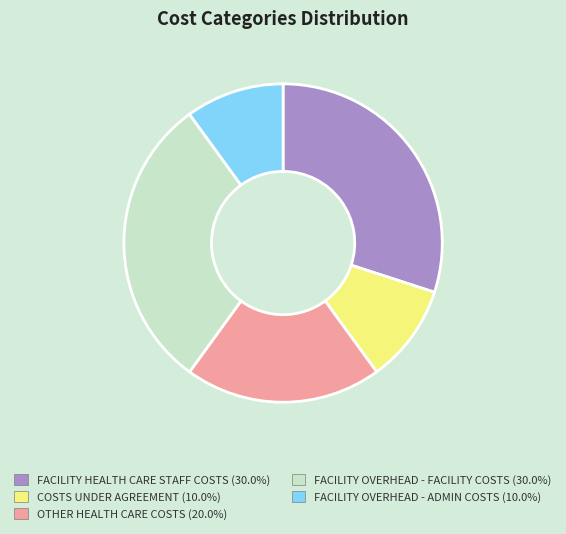

Combined, do FACILITY OVERHEAD - FACILITY COSTS and FACILITY OVERHEAD - ADMIN COSTS account for over 50%?

No